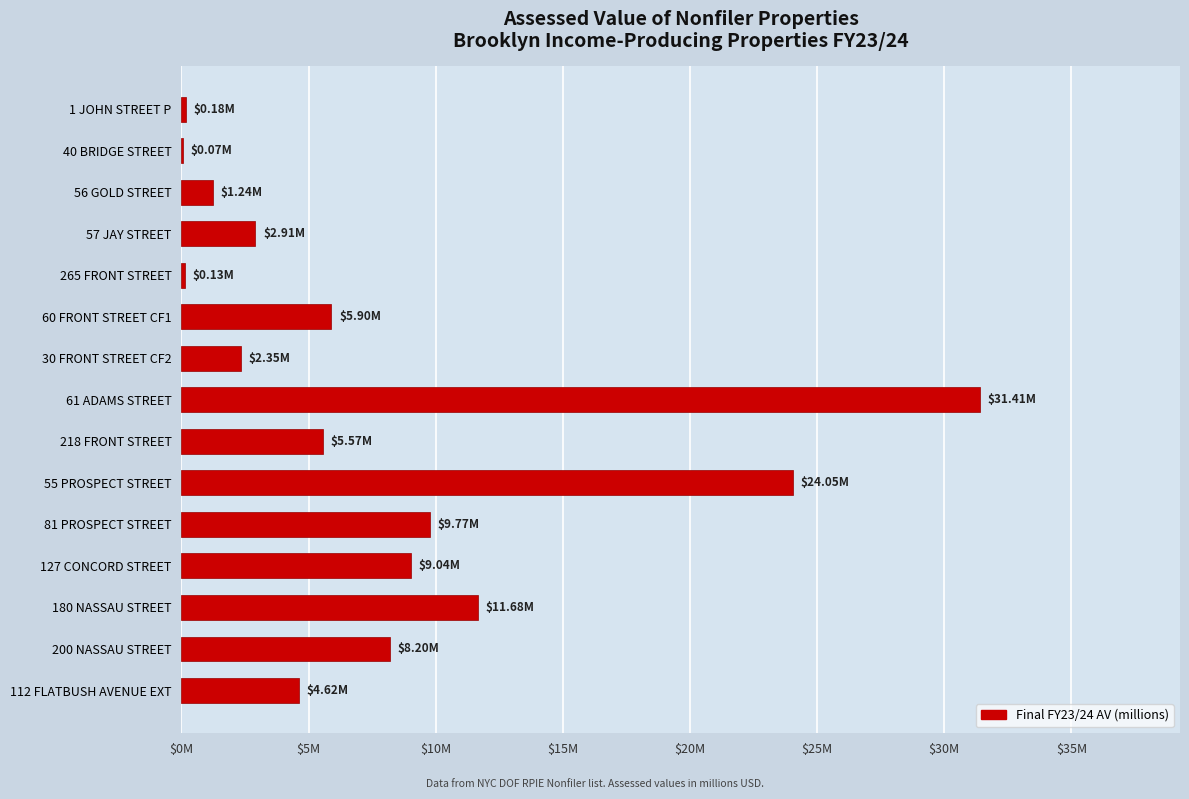

What is the smallest value displayed?

0.1